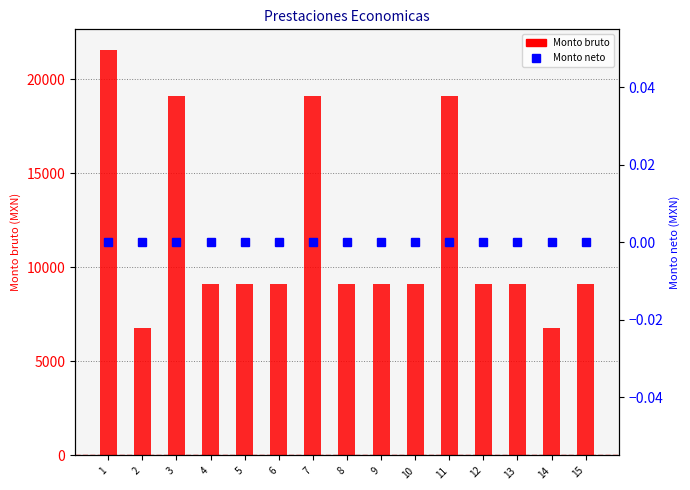

What is the sum of all Monto bruto values?

174785.5